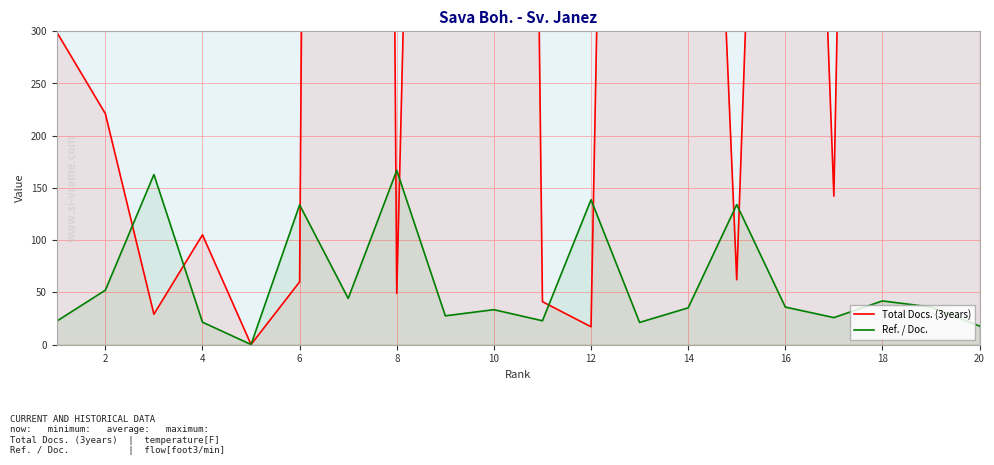

Reading left to right, what are all the values shown in this chart?

Total Docs. (3years): 299.0	221.0	29.0	105.0	0.0	60.0	6500.0	49.0	1959.0	3958.0	41.0	17.0	2441.0	1159.0	62.0	1397.0	142.0	2545.0	6749.0	332.0
Ref. / Doc.: 22.4	52.0	162.7	21.4	0.0	133.7	44.1	166.7	27.5	33.4	22.7	138.6	21.2	35.1	133.9	35.9	25.8	41.7	35.9	17.6